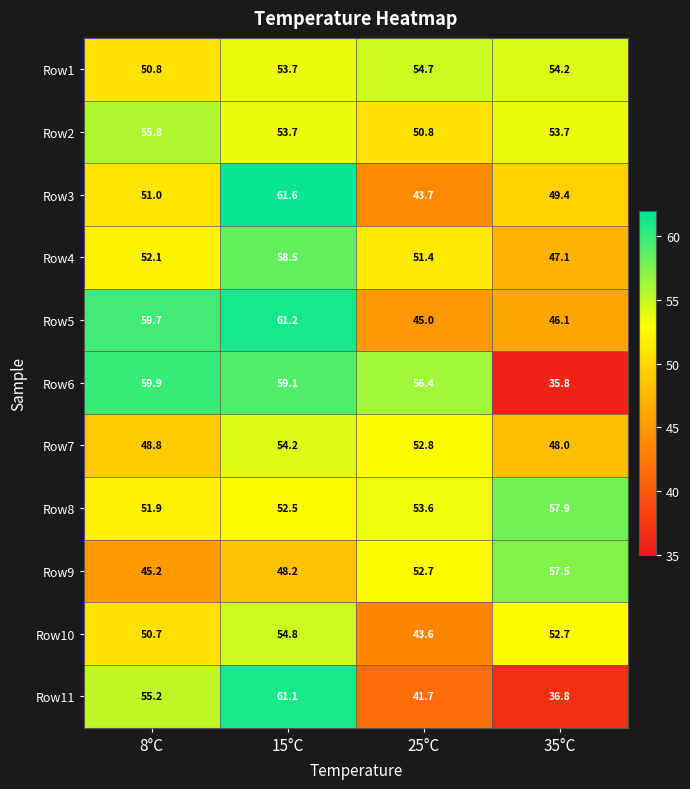

Count the number of data series in this chart.

11